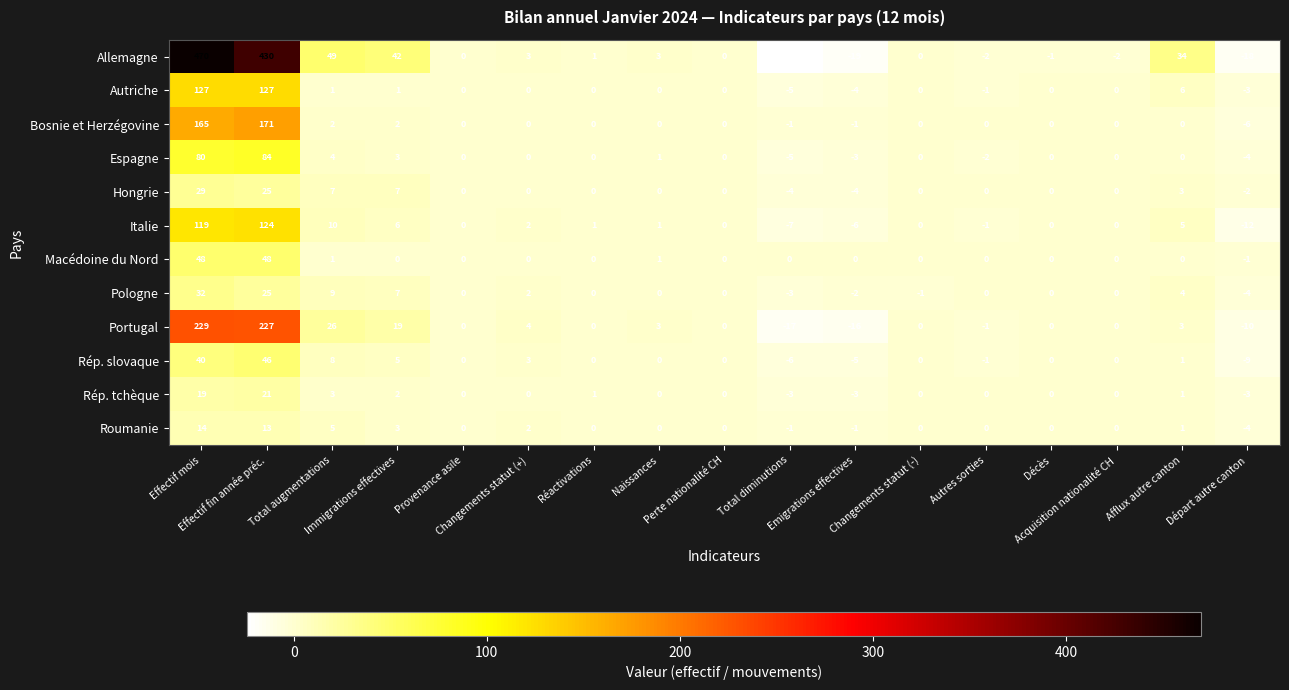

Rank the series by their maximum value, from lowest to highest.

Roumanie, Rép. tchèque, Hongrie, Pologne, Rép. slovaque, Macédoine du Nord, Espagne, Italie, Autriche, Bosnie et Herzégovine, Portugal, Allemagne